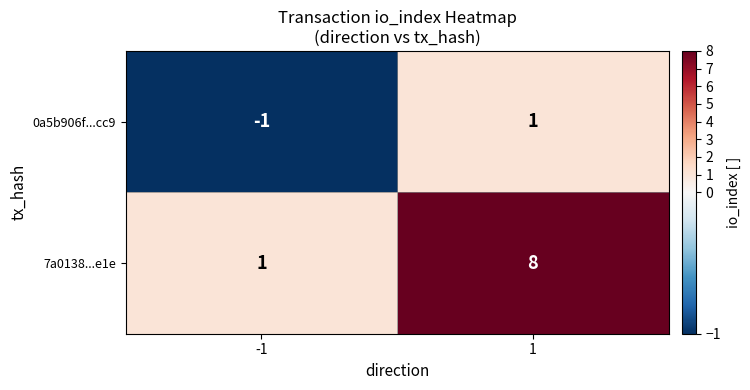

What is the sum of the 7a0138...e1e values at -1 and 1?

9